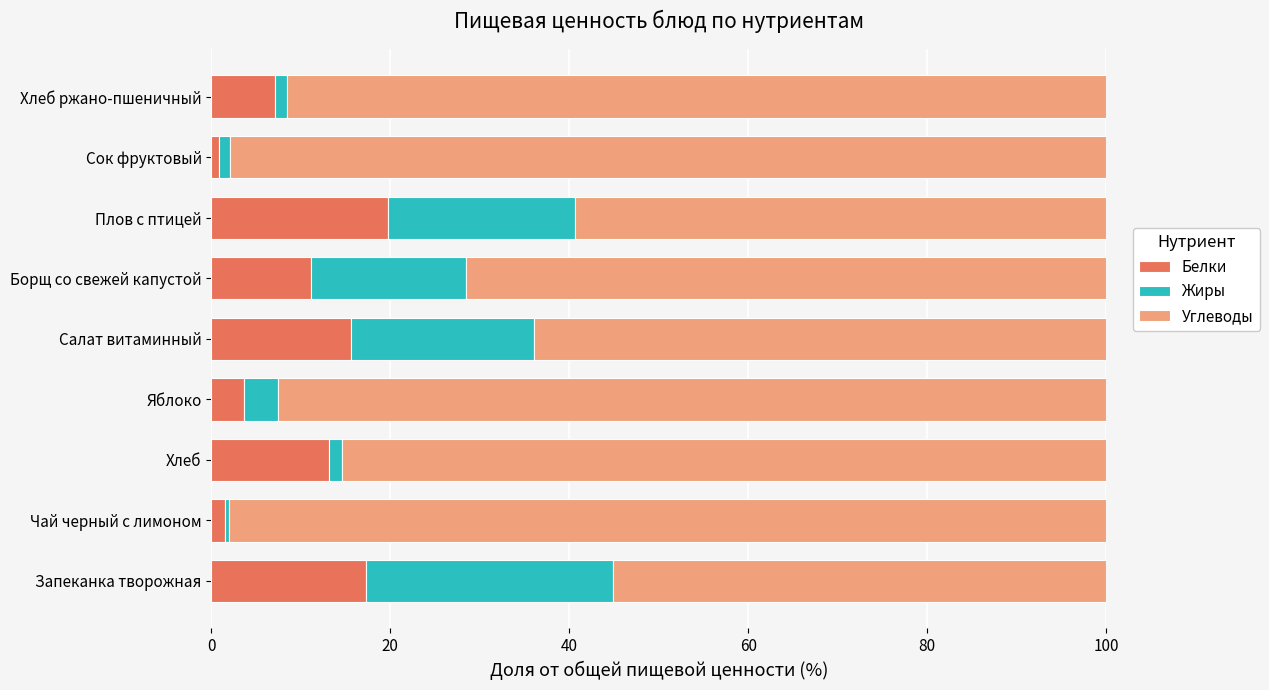

At which label does Белки reach its peak?

Плов с птицей